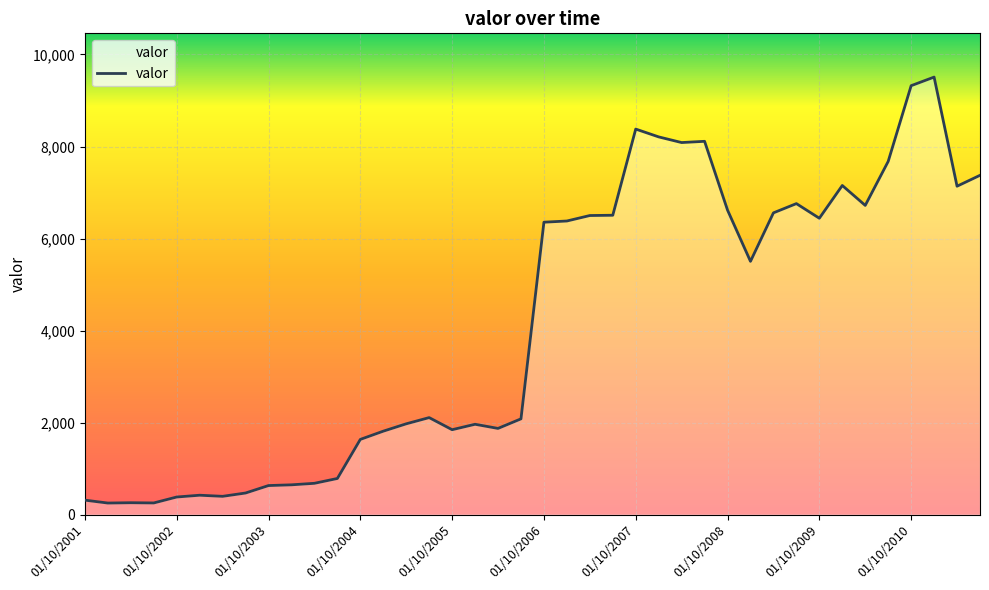

What is the smallest value displayed?

251